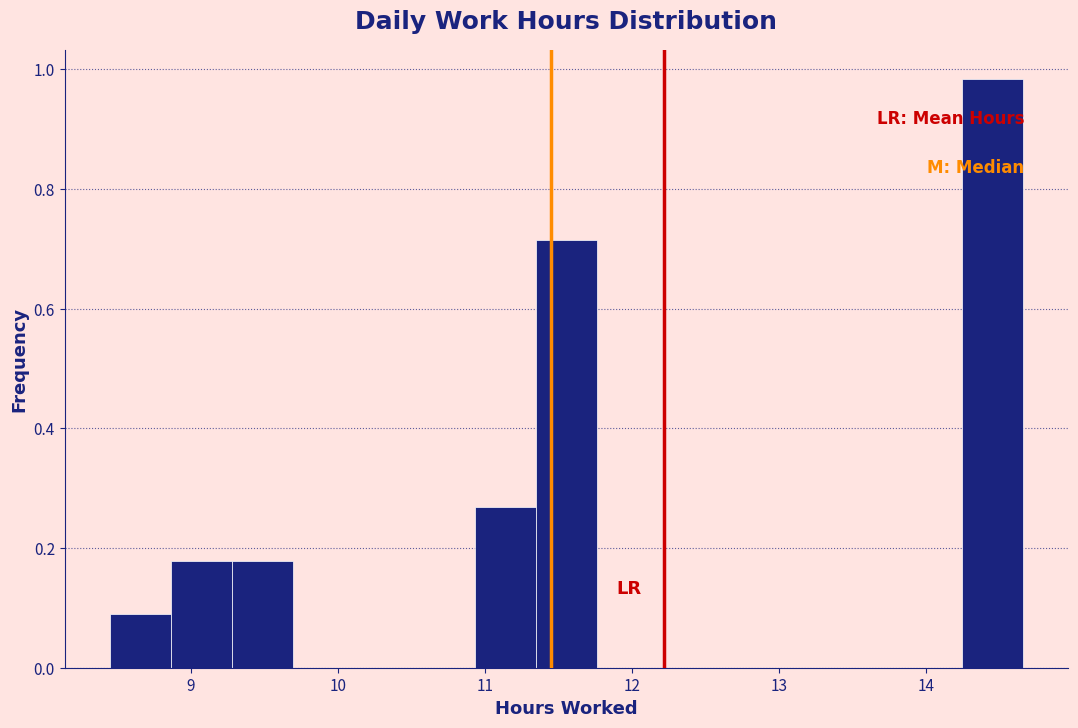

Reading left to right, list every bar in this chart as the range it spans on the x-axis followed by its height. Neither the bar edges nor the heights are printed on the chart, so give them approximately, as read against the axes.

8.5 to 8.9: 0.08
8.9 to 9.3: 0.18
9.3 to 9.7: 0.18
9.7 to 10.1: 0
10.1 to 10.5: 0
10.5 to 10.9: 0
10.9 to 11.3: 0.26
11.3 to 11.8: 0.72
11.8 to 12.2: 0
12.2 to 12.6: 0
12.6 to 13.0: 0
13.0 to 13.4: 0
13.4 to 13.8: 0
13.8 to 14.2: 0
14.2 to 14.7: 0.98